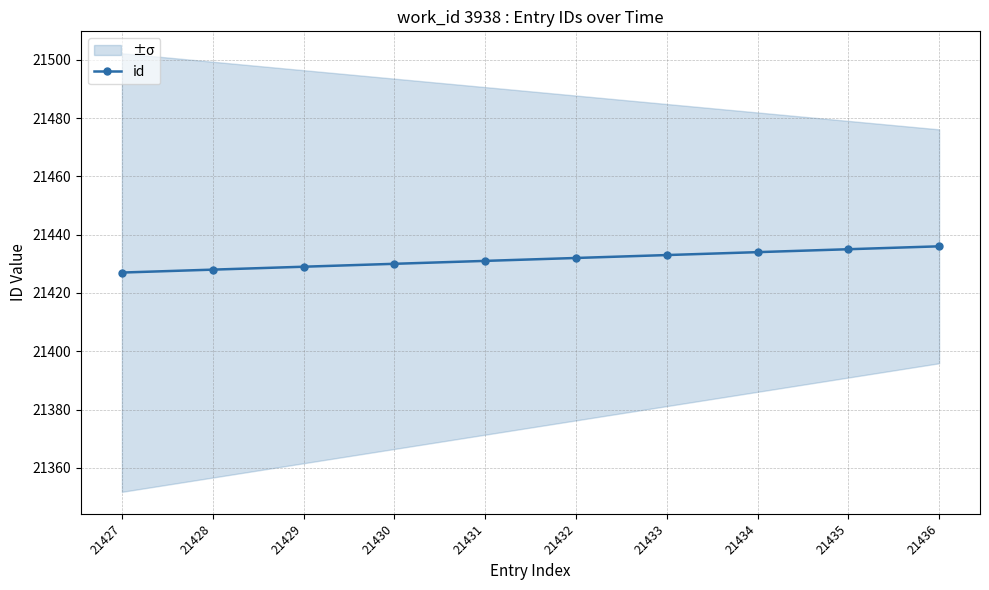

List the labels in order of value, largest first.

21436, 21435, 21434, 21433, 21432, 21431, 21430, 21429, 21428, 21427